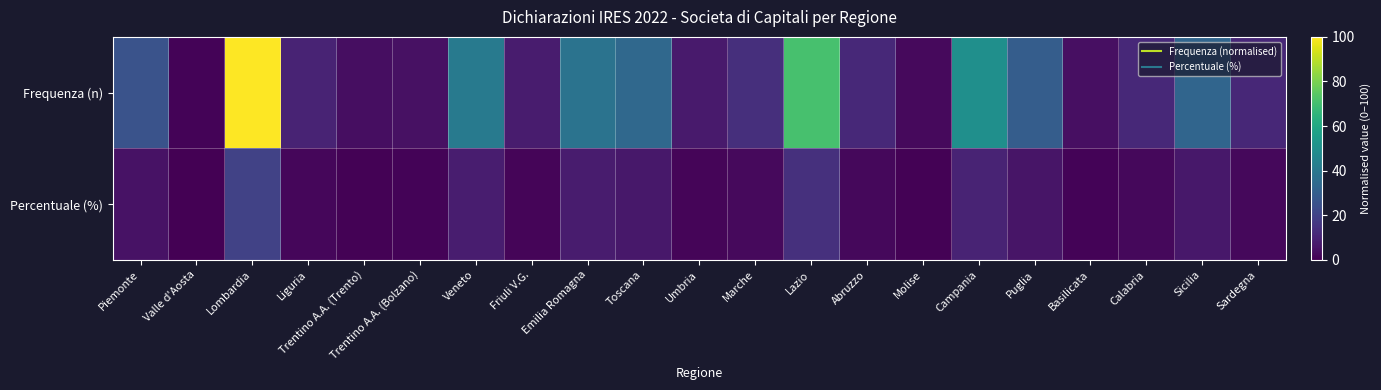

Between Lazio and Molise, which series saw the biggest shift?

Frequenza (n)